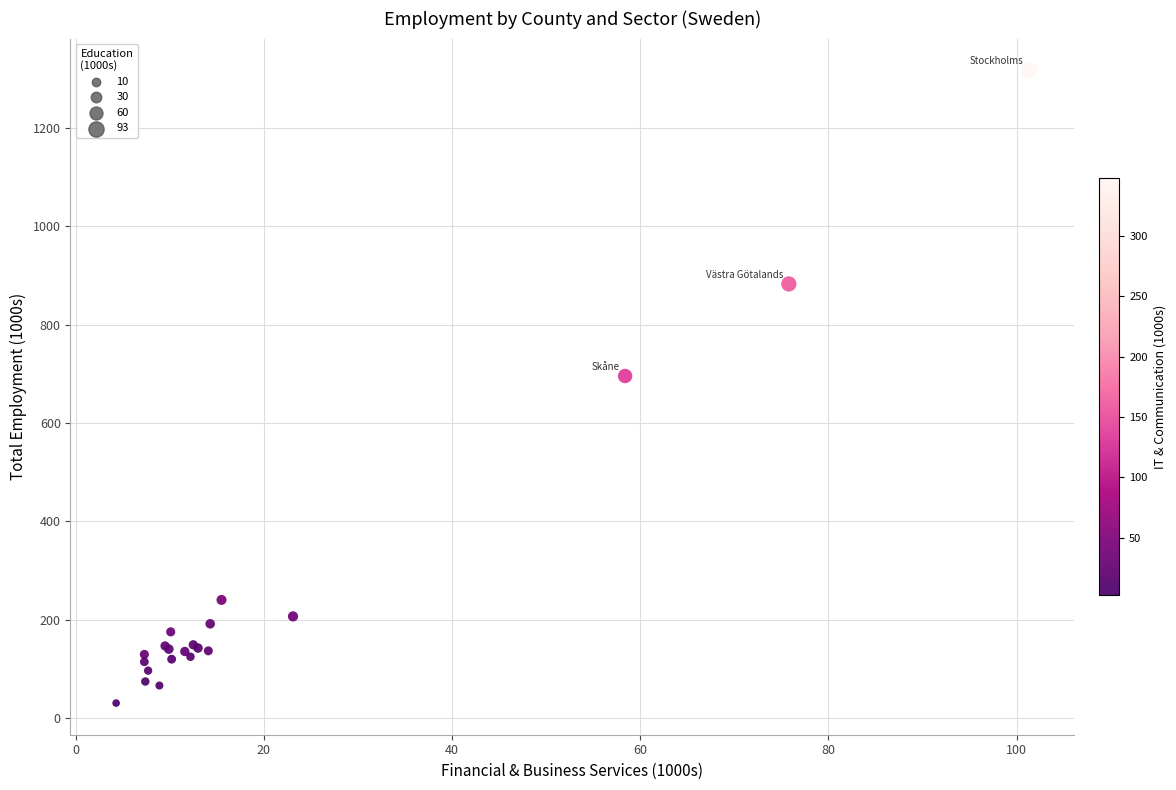

What Y value in the scatter plot is closest to 673?

695.6